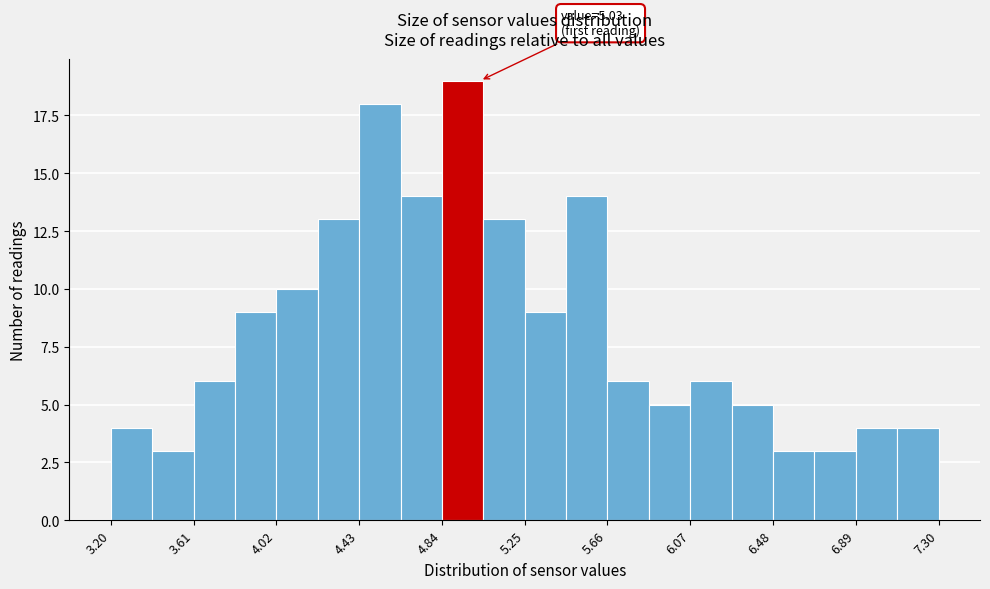

Over which range of the x-axis is the bar tallest?

4.840 to 5.045